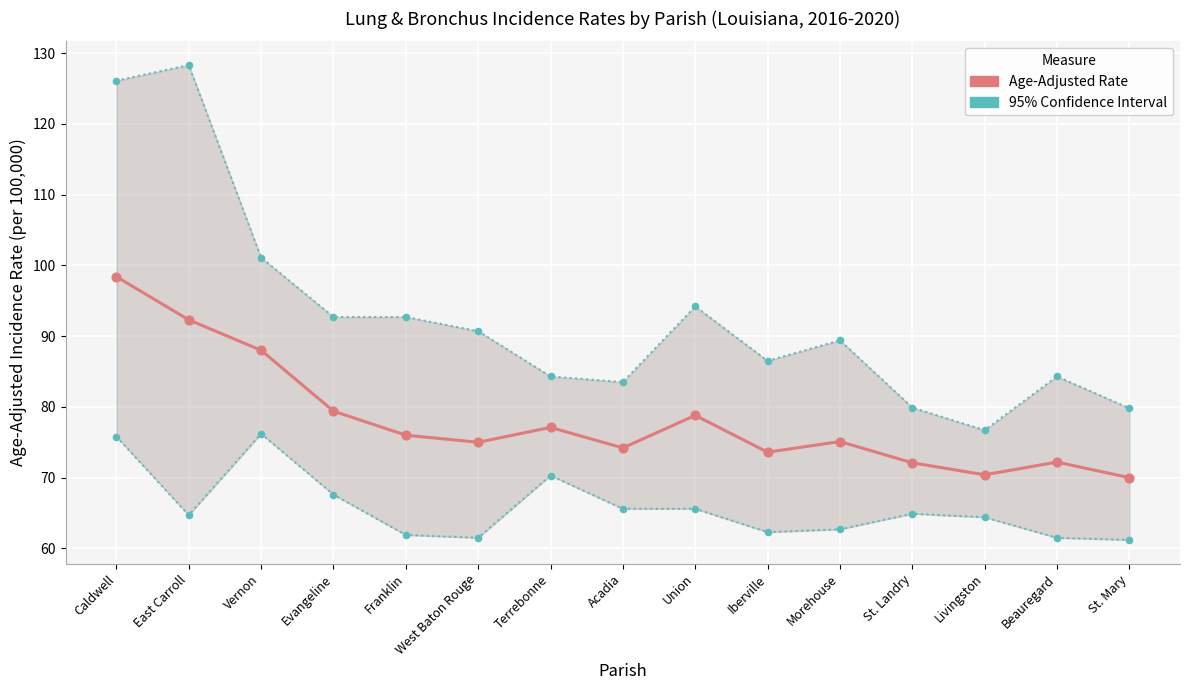

At which category is the sum across all series the highest?

Caldwell